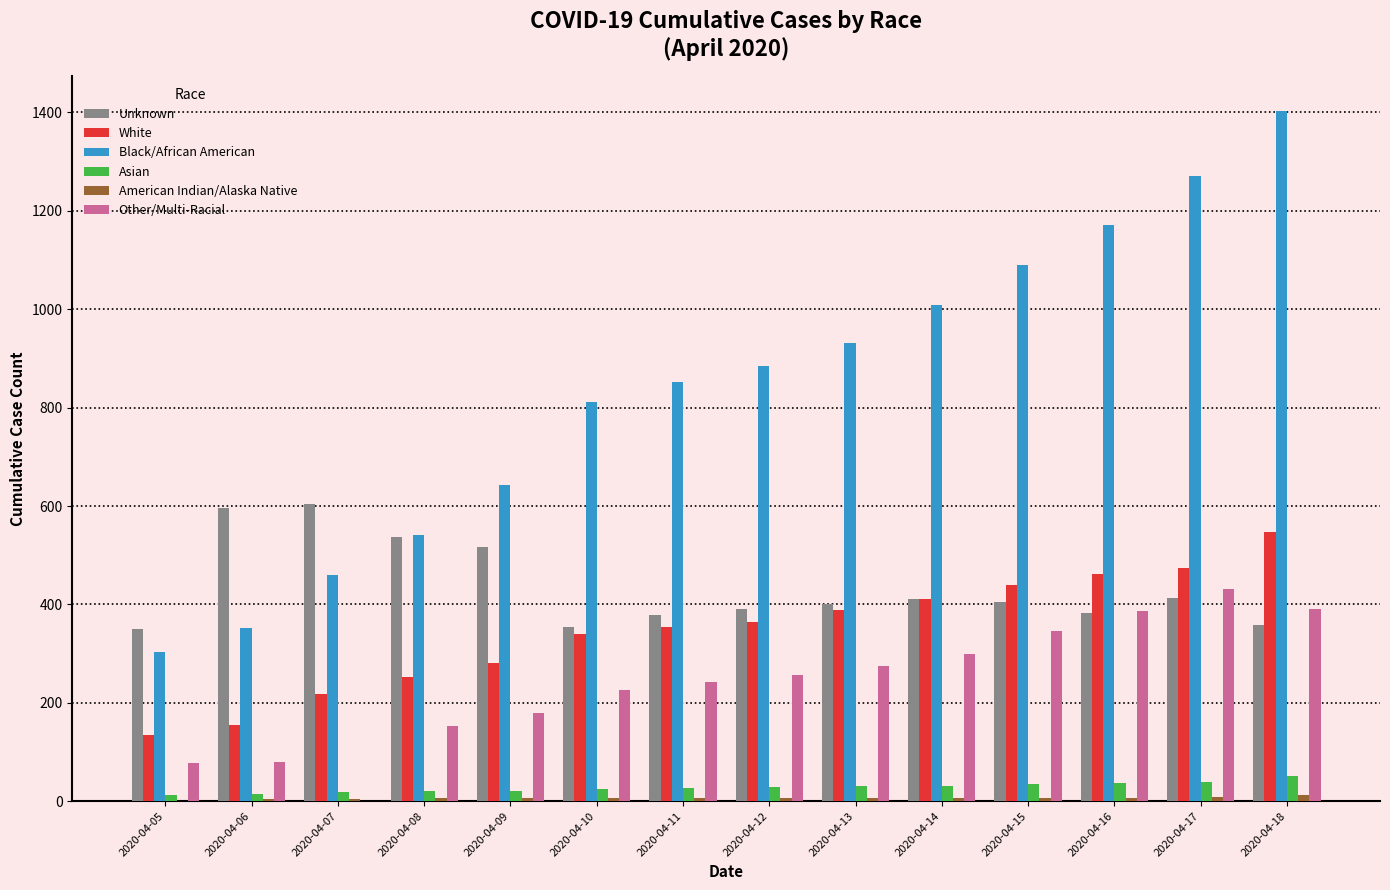

Which series has the largest total across all categories?

Black/African American